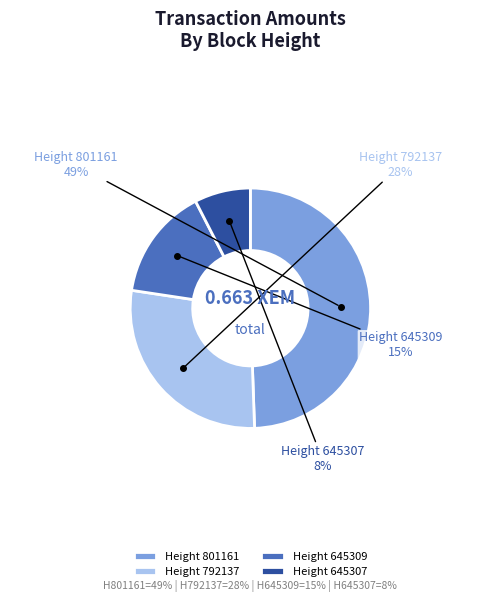

Count the number of slices in the pie.

4